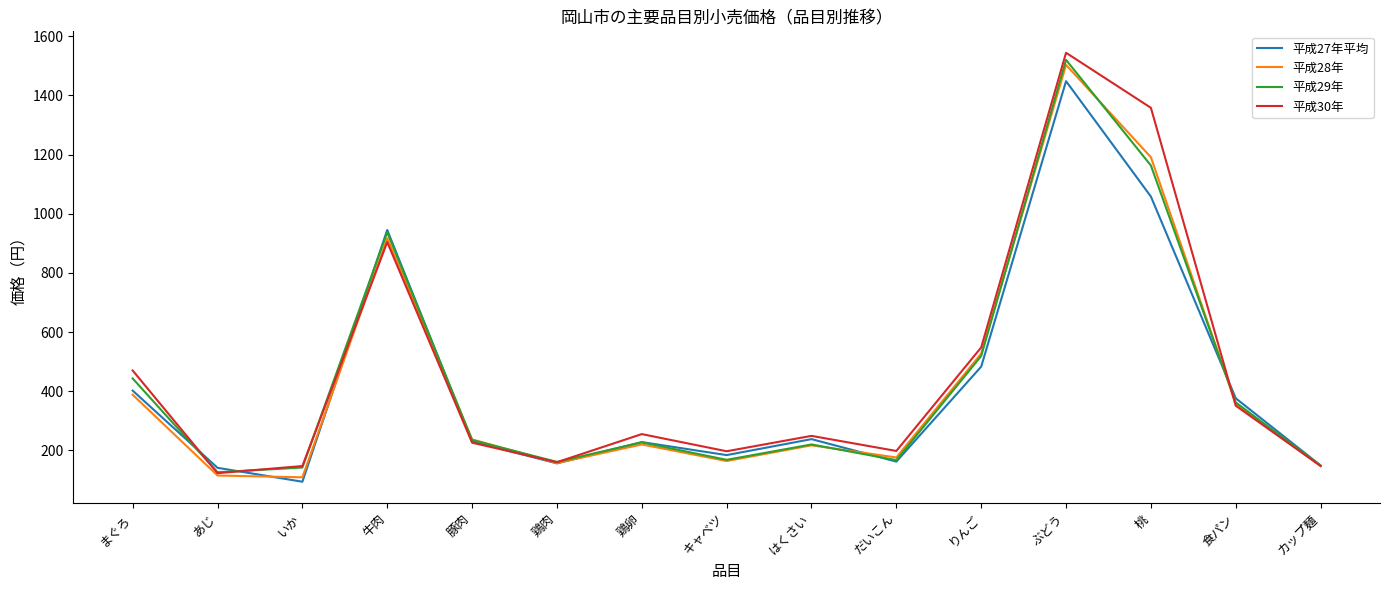

What is the spread (max minus min) of values at キャベツ?

33